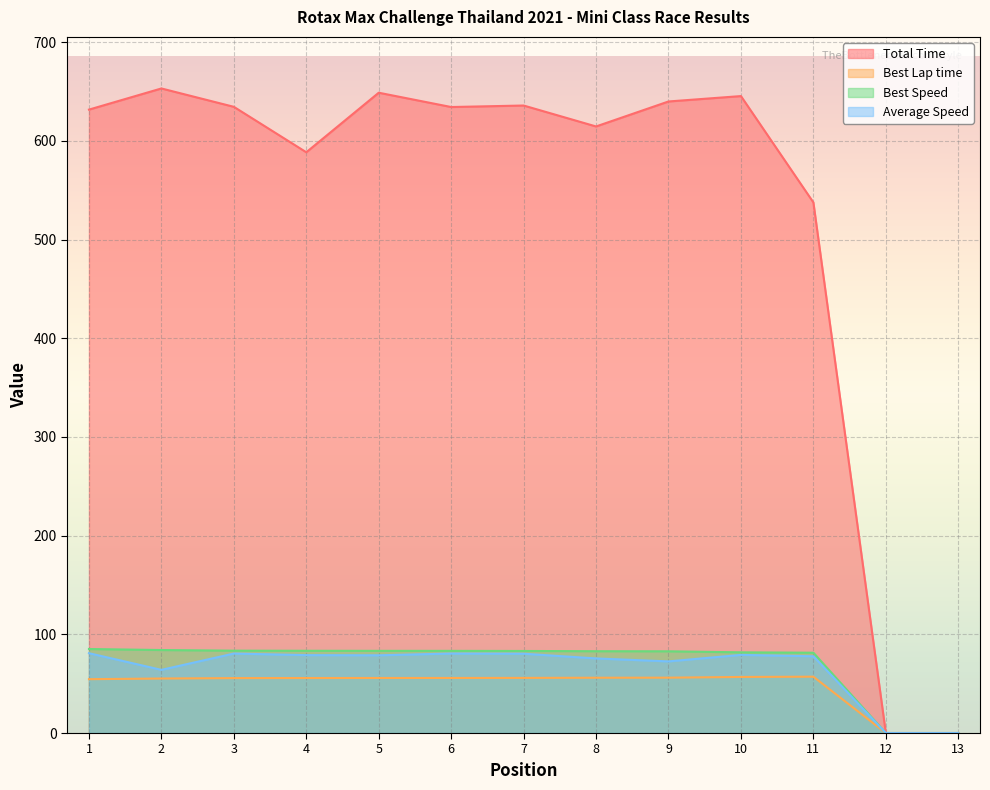

What is the value of the Average Speed point at the 9th from the left?

72.6